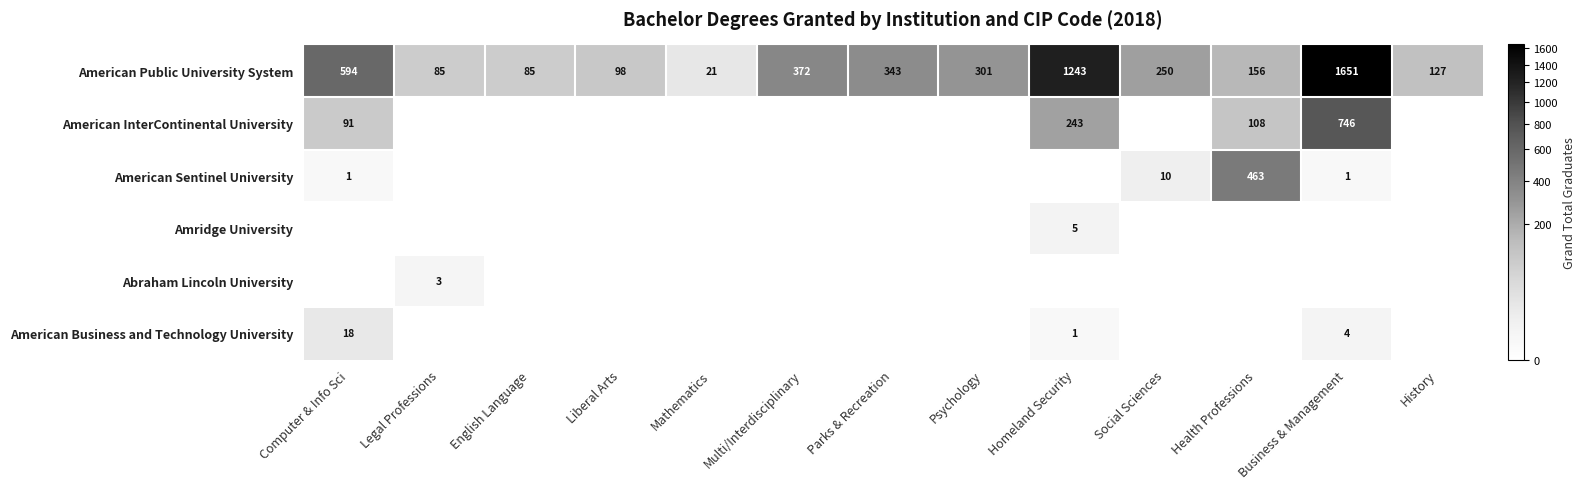

What value does the American Public University System series have at Computer & Info Sci, to the nearest 100?

600